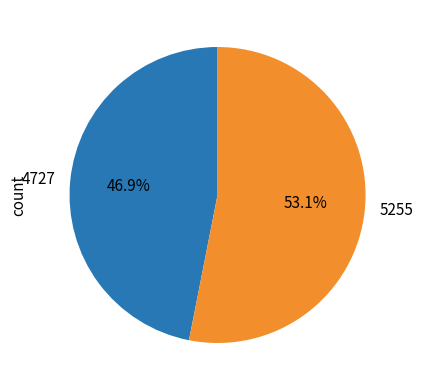

Which category has the smallest portion of the pie?

4727